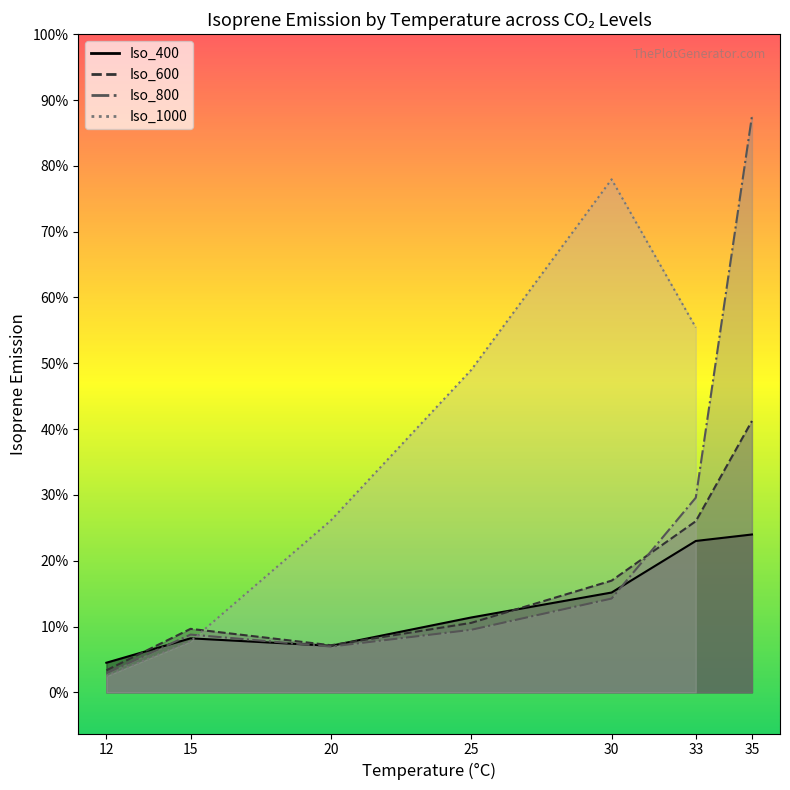

Is the value of Iso_600_line at 35 greater than the value of Iso_800_line at 35?

No